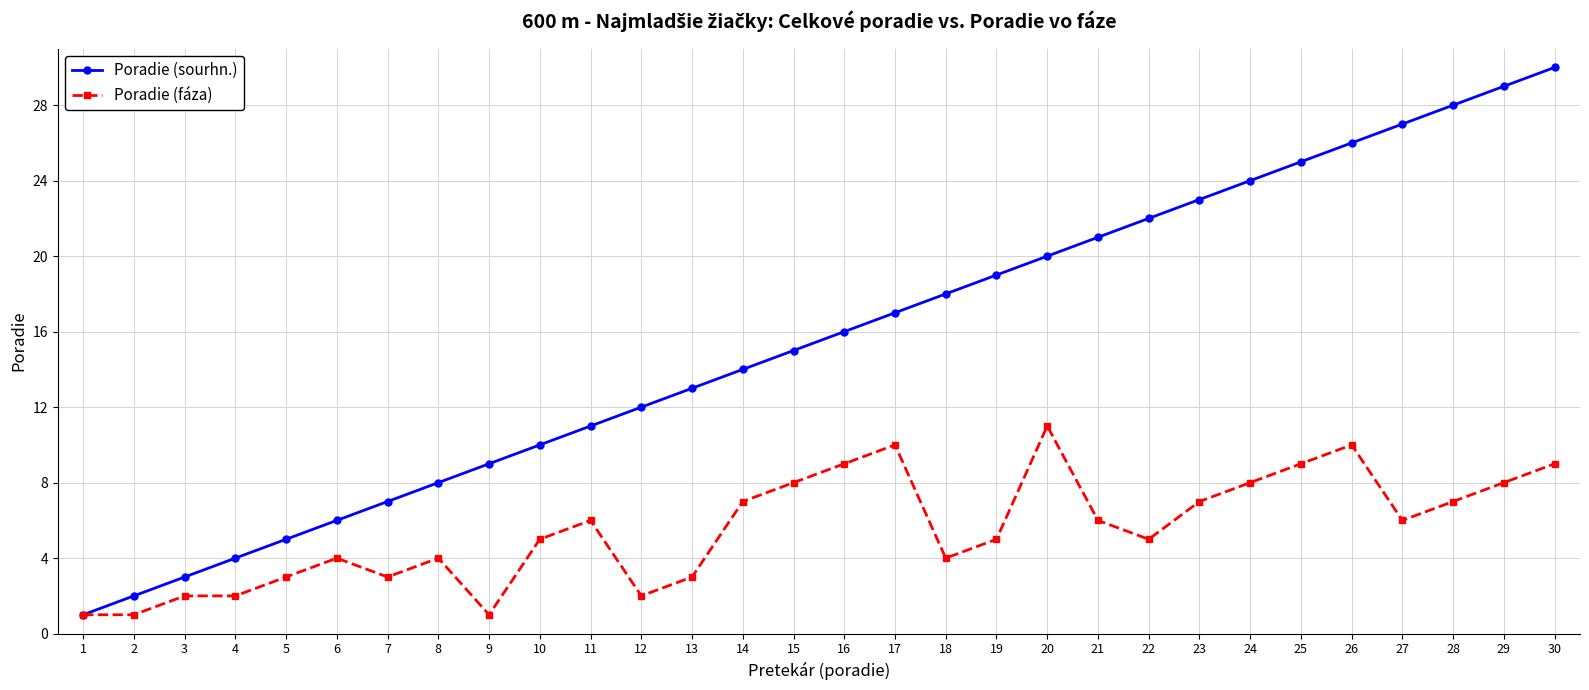

What are all the series names shown in the legend?

Poradie (sourhn.), Poradie (fáza)